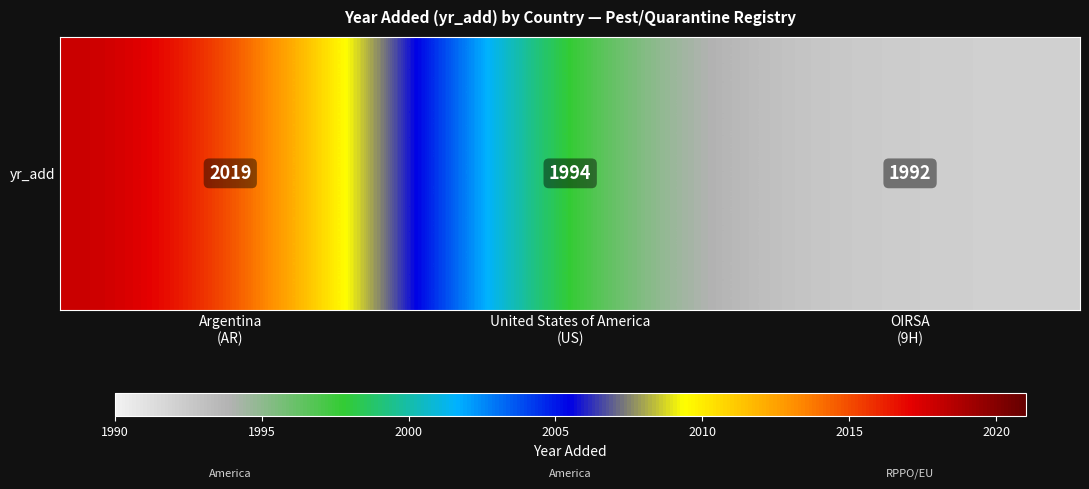

List the labels in order of value, largest first.

Argentina
(AR), United States of America
(US), OIRSA
(9H)